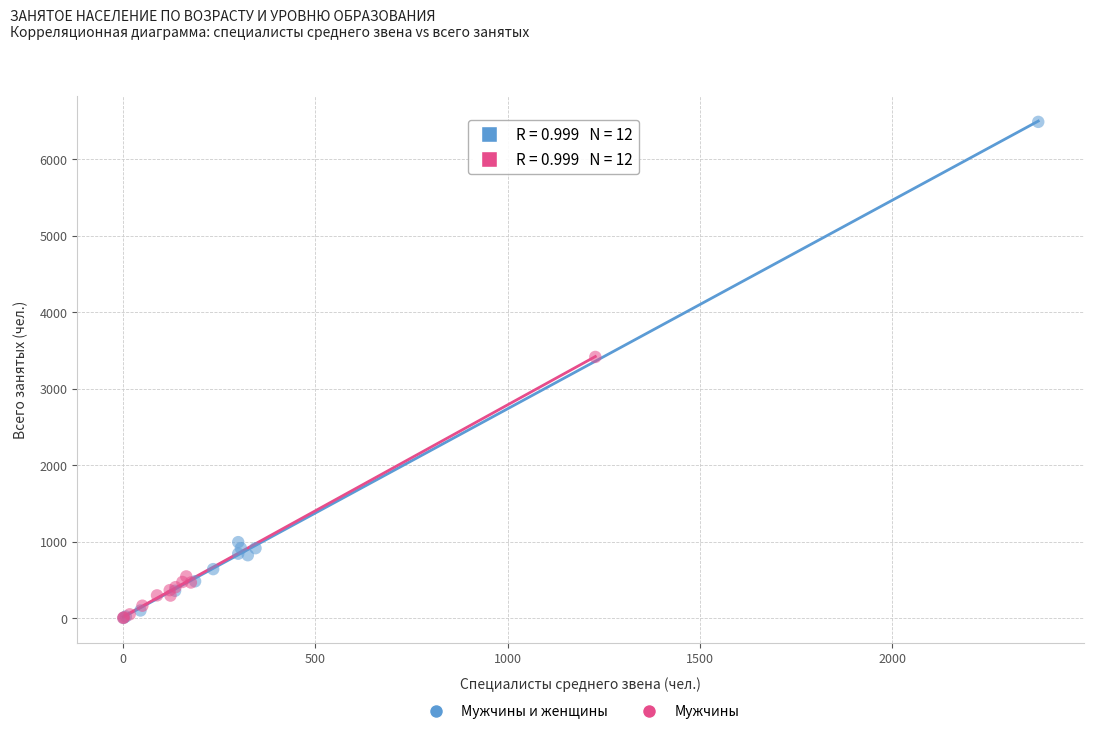

Which series contains the highest Y value?

Мужчины и женщины